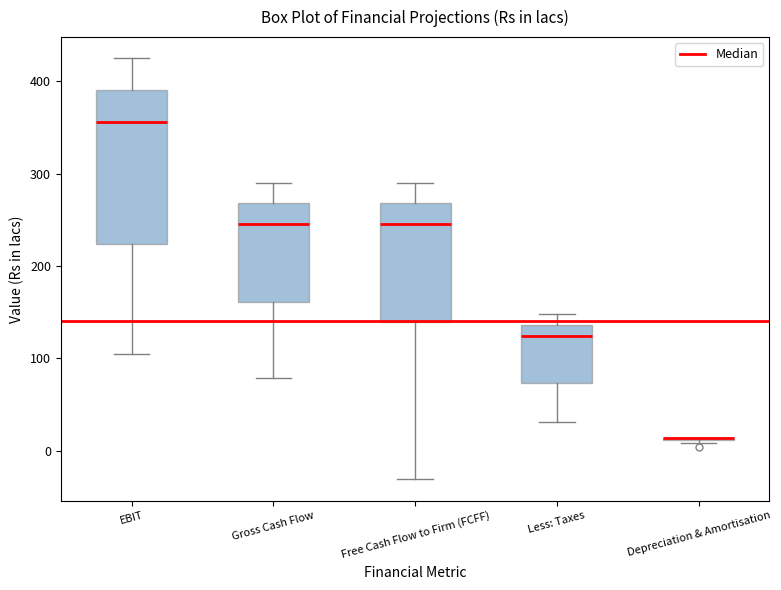

Reading left to right, read every box against the y-axis: the position of its median line, the range the box covers, and the ends of its whiskers. The values are not printed on the chart, so give them approximately, as read against the axis.

EBIT: median 360, box 220 to 390, whiskers 110 to 420
Gross Cash Flow: median 250, box 160 to 270, whiskers 80 to 290
Free Cash Flow to Firm (FCFF): median 250, box 140 to 270, whiskers -30 to 290
Less: Taxes: median 120, box 70 to 140, whiskers 30 to 150
Depreciation & Amortisation: box collapsed to a line at 10, whiskers 10 to 10